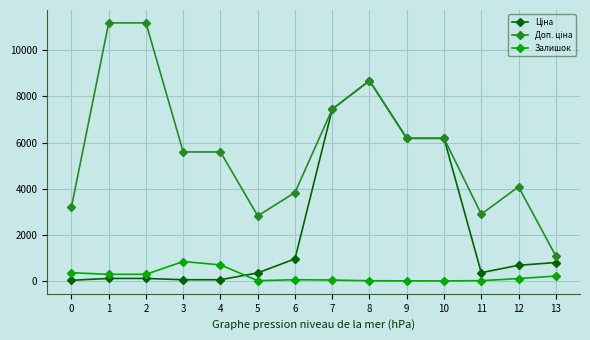

At how many categories does at least one series exceed 6355?

4